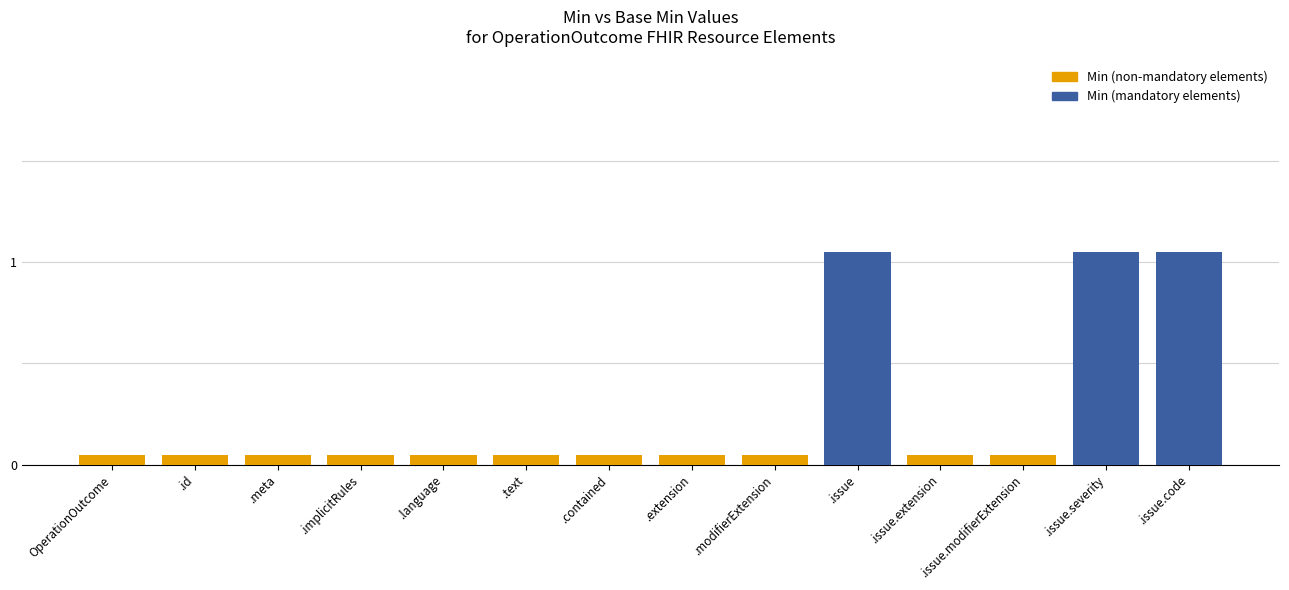

The value of Base Min at OperationOutcome.issue is 1. True or false?

True